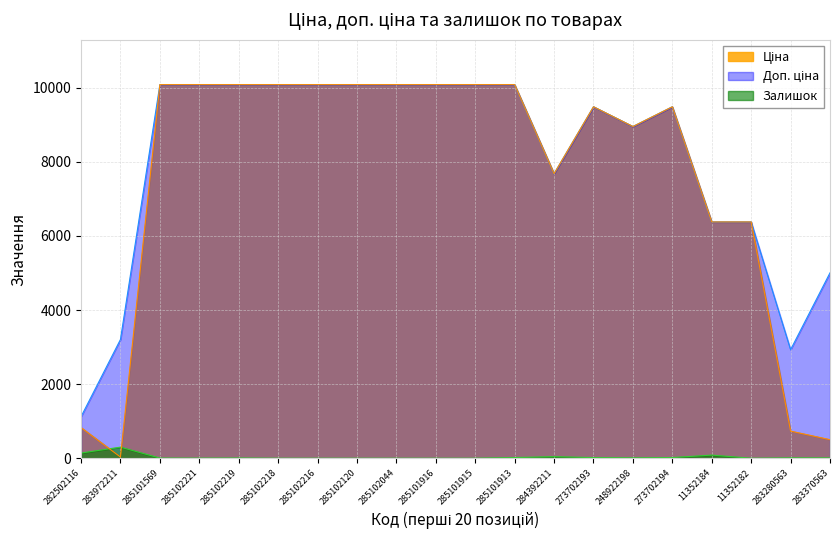

Reading right to left, what are all the values shown in this chart?

Ціна: 500.5	732.5	6378.9	6378.9	9488.2	8955.1	9488.2	7680.9	10085.8	10085.8	10085.8	10085.8	10085.8	10085.8	10085.8	10085.8	10085.8	10085.8	32.0	827.6
Доп. ціна: 5005.4	2930.0	6378.9	6378.9	9488.2	8955.1	9488.2	7680.9	10085.8	10085.8	10085.8	10085.8	10085.8	10085.8	10085.8	10085.8	10085.8	10085.8	3205.0	1121.5
Залишок: 8.0	9.0	0.0	84.0	18.0	10.0	17.0	42.0	18.0	0.0	0.0	0.0	0.0	0.0	0.0	5.0	2.0	4.0	299.0	140.0